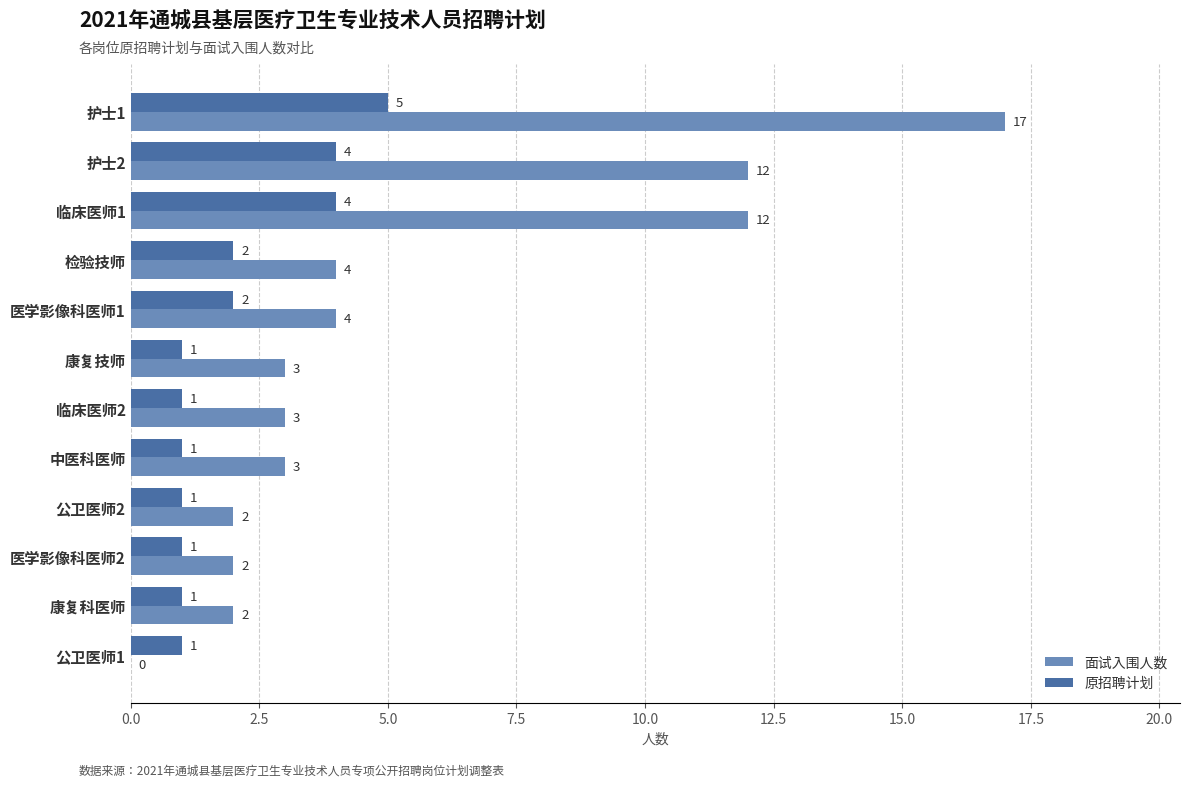

What is the sum of all 原招聘计划 values?

24